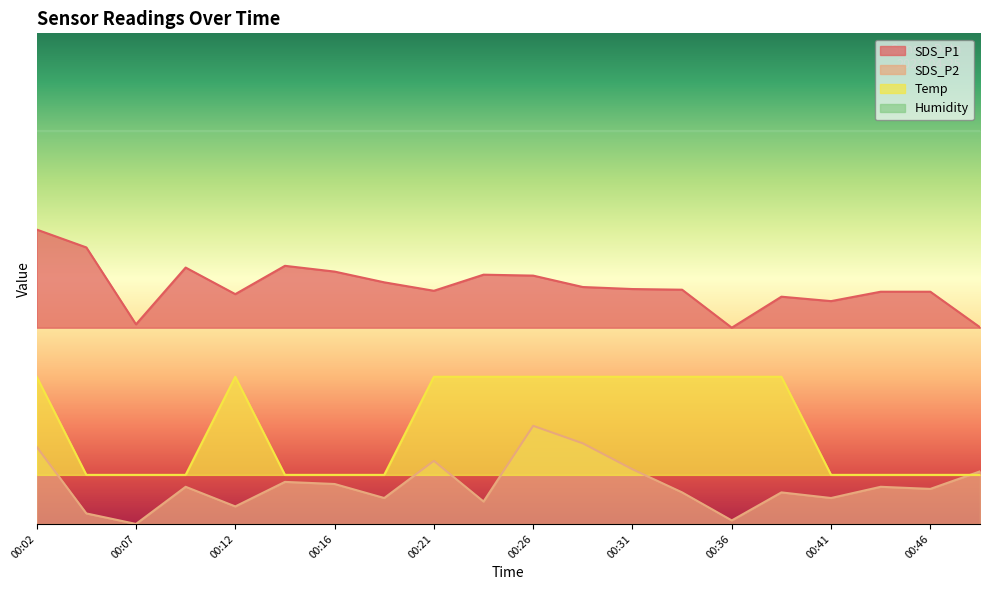

What is the sum of the SDS_P2 values at 00:26 and 00:14?

28.6